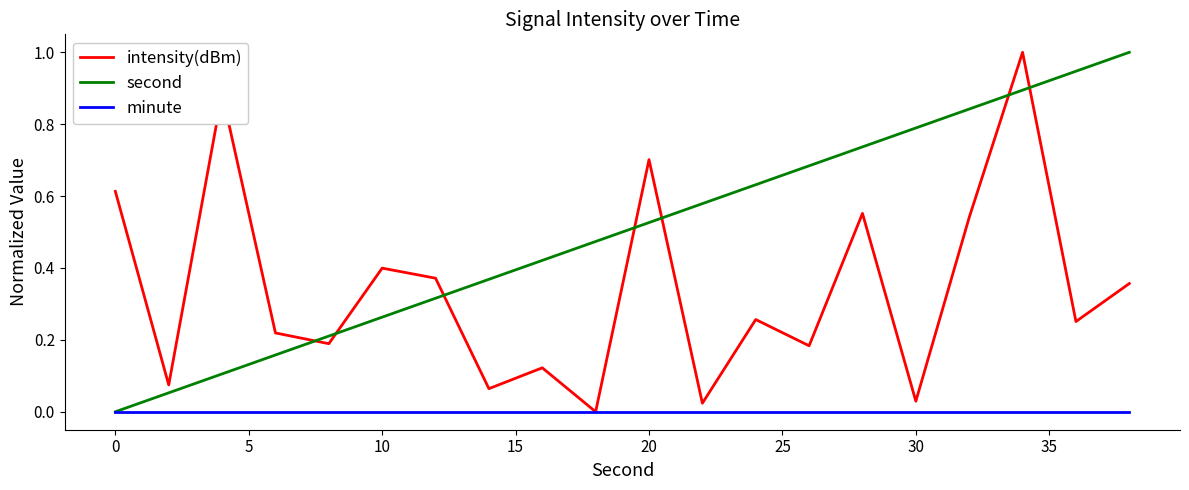

What is the maximum value shown in the chart?

1.0